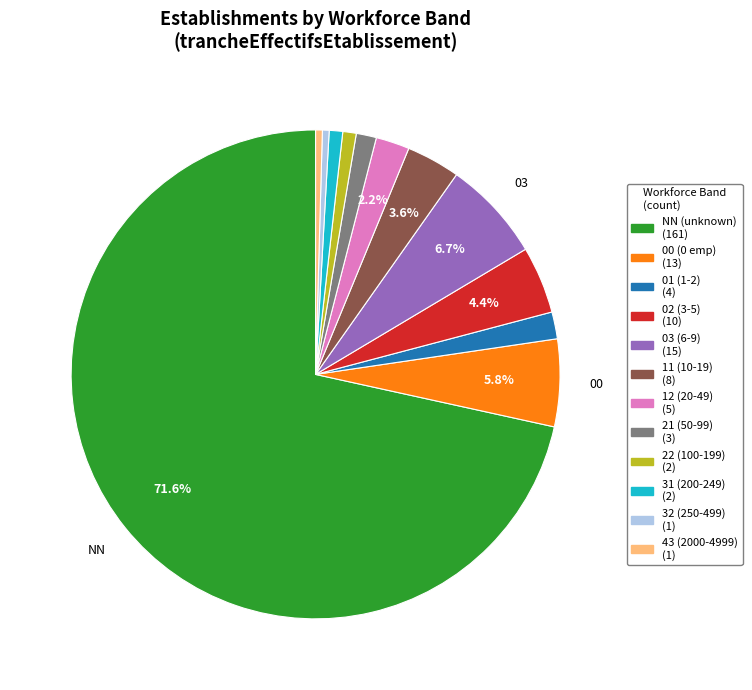

Is the sum of 11 and 22 greater than half?

No